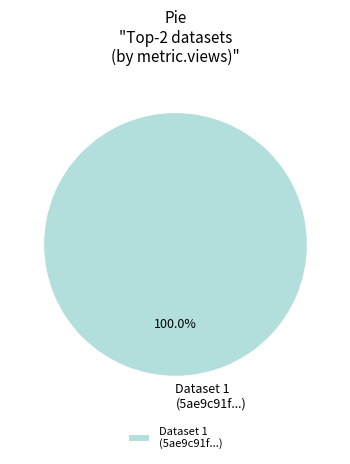

Rank the categories by value from highest to lowest.

Dataset 1 (5ae9c91f...)